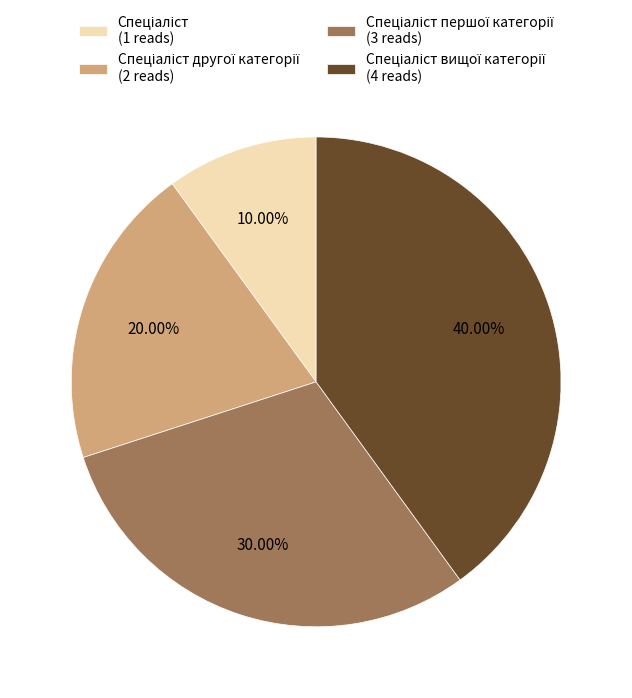

How many slices are in this pie chart?

4